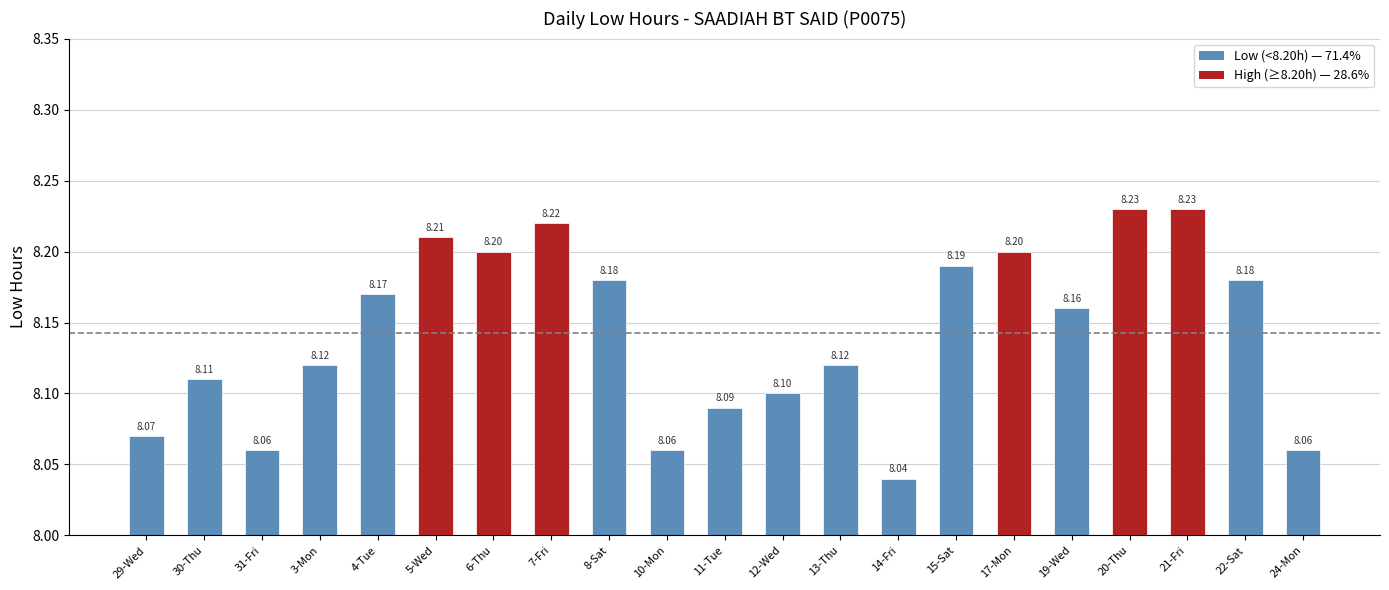

Count the values in the range 8 to 9.

21